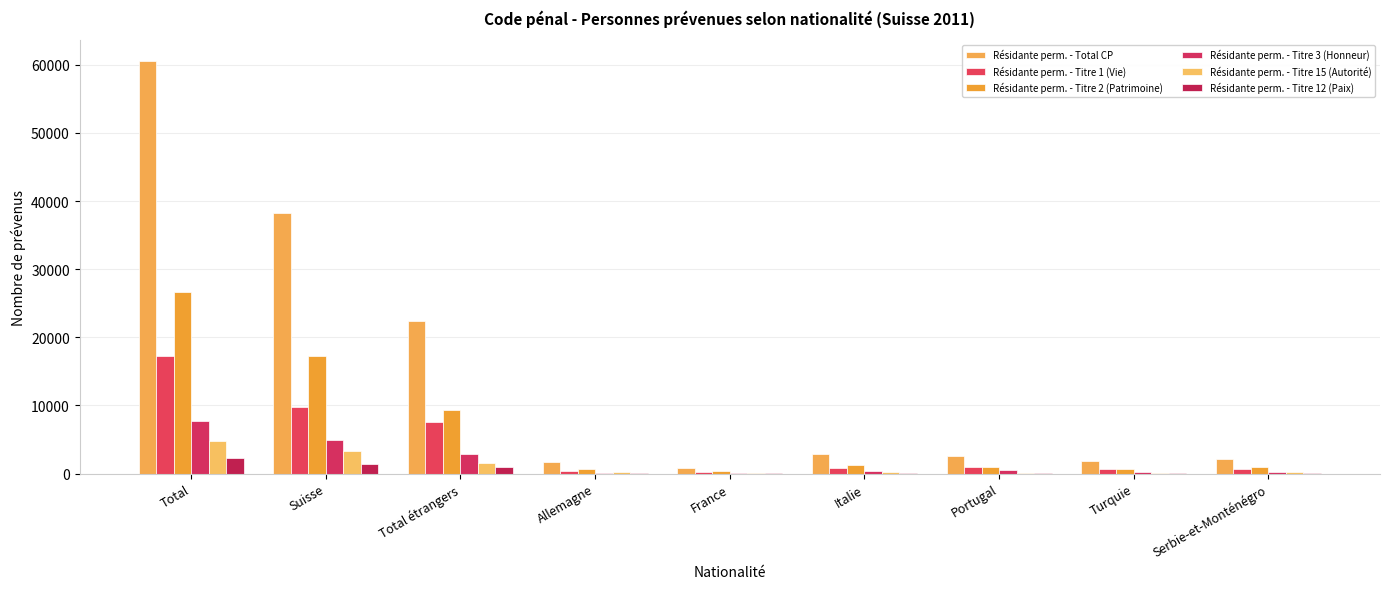

Which series has the largest total across all categories?

Résidante perm. - Total CP